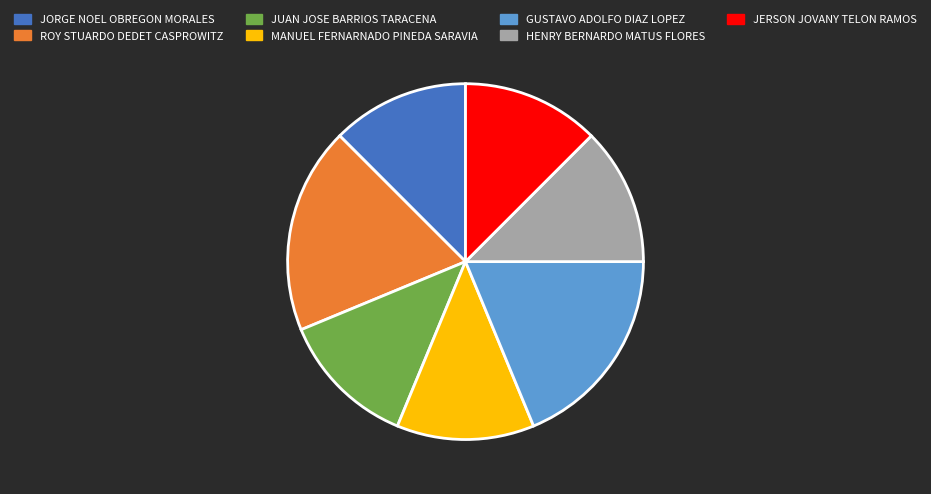

Approximately how many times larger is the value at JUAN JOSE BARRIOS TARACENA compared to GUSTAVO ADOLFO DIAZ LOPEZ?

0.7